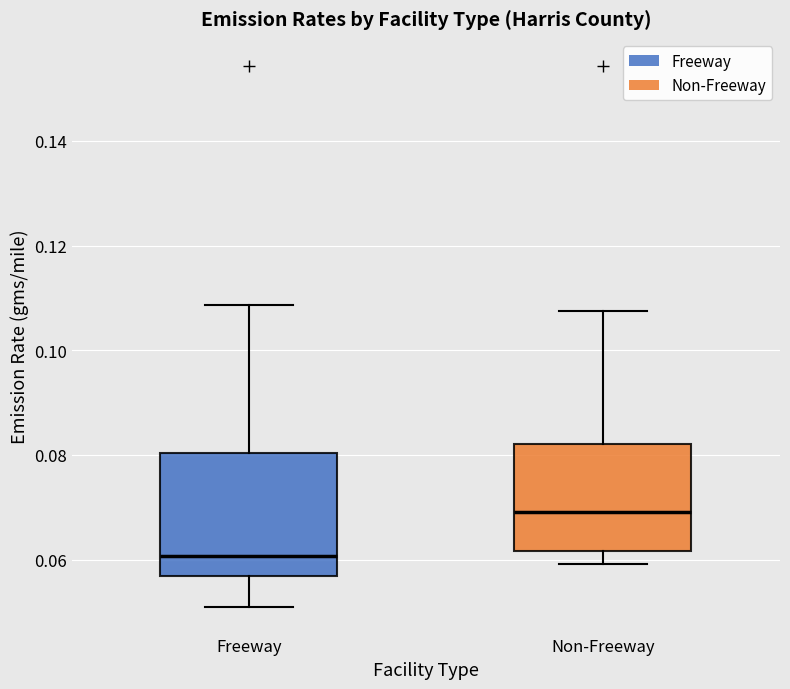

Which box's median line is the highest?

Non-Freeway